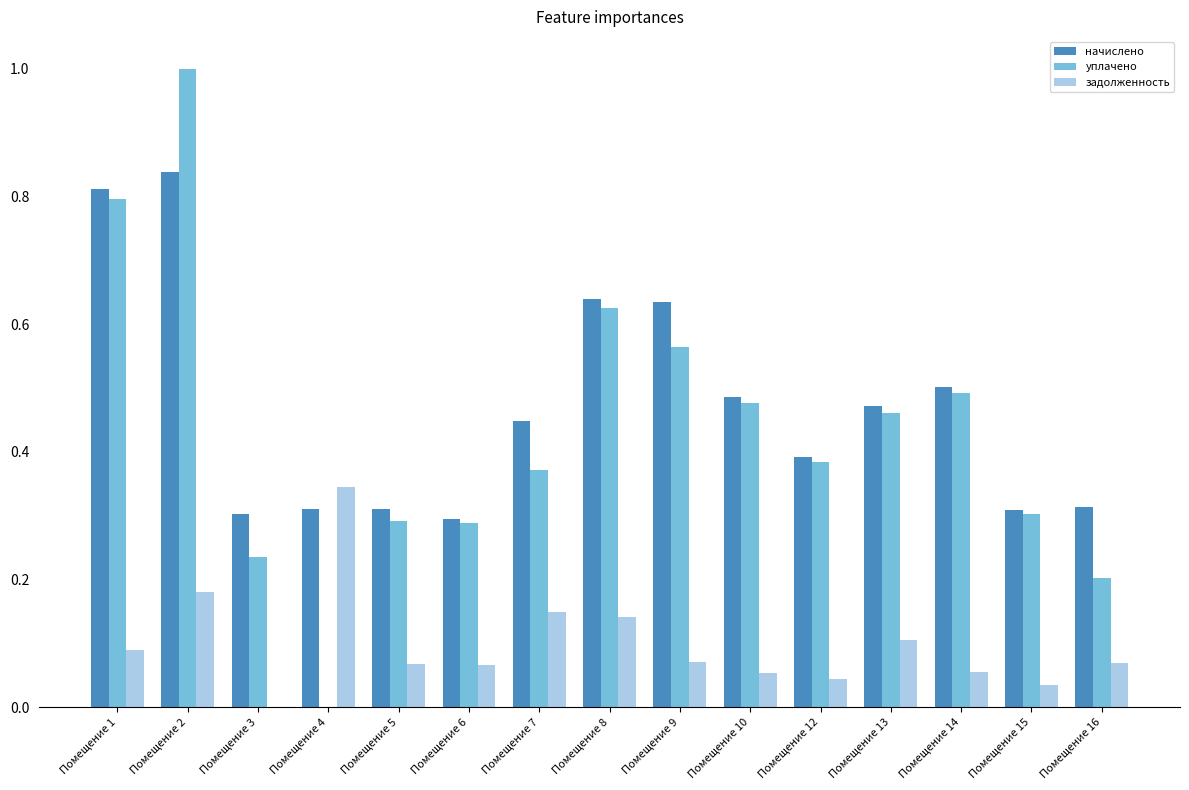

Where is уплачено nearest to the value 0?

Помещение 4